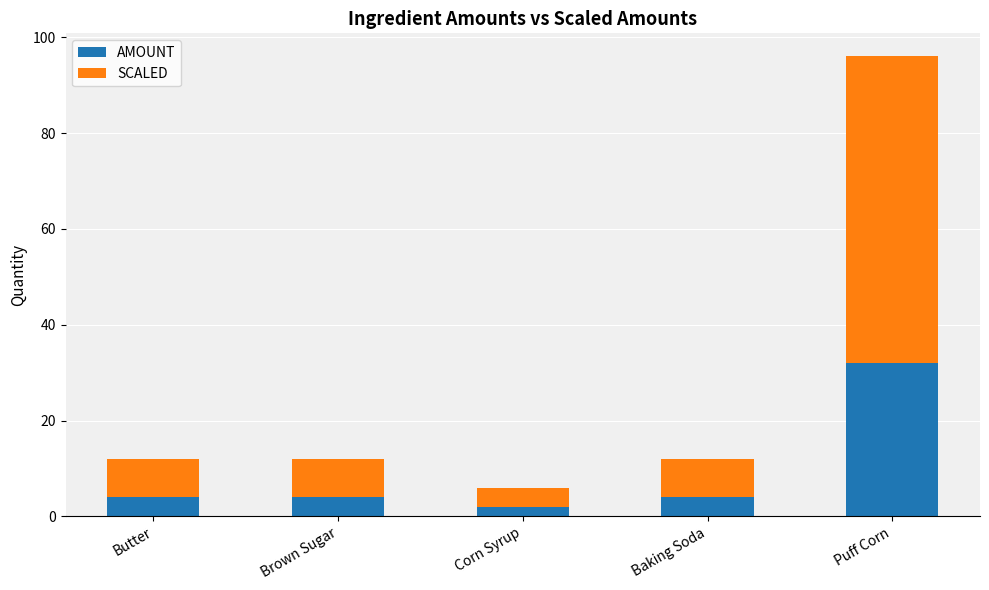

Reading left to right, transcribe the values for AMOUNT.

Butter=4	Brown Sugar=4	Corn Syrup=2	Baking Soda=4	Puff Corn=32